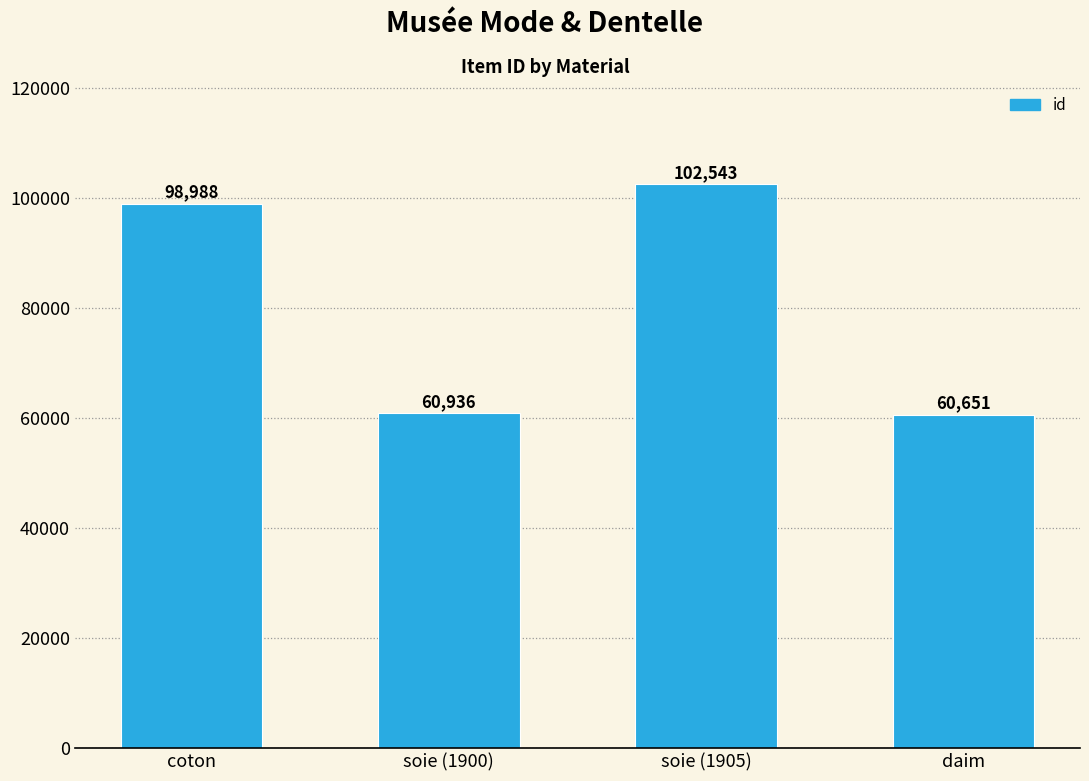

At which category does the chart reach its peak across all series?

soie (1905)